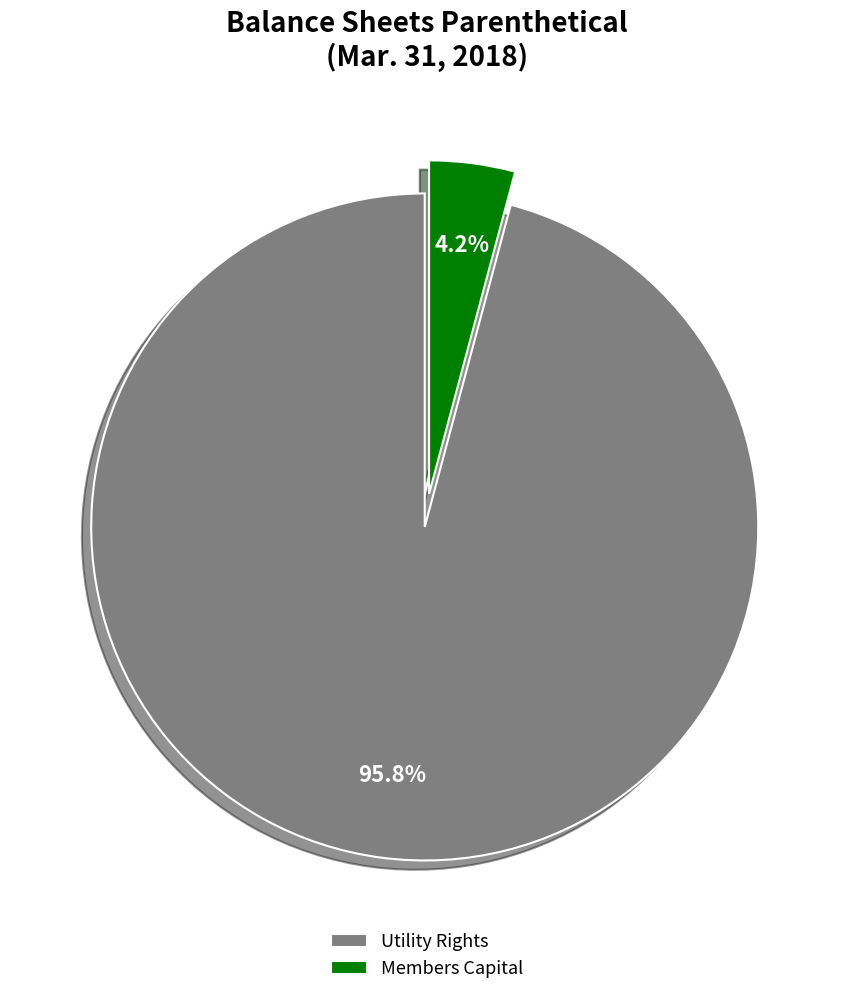

Which category accounts for the majority?

Utility Rights